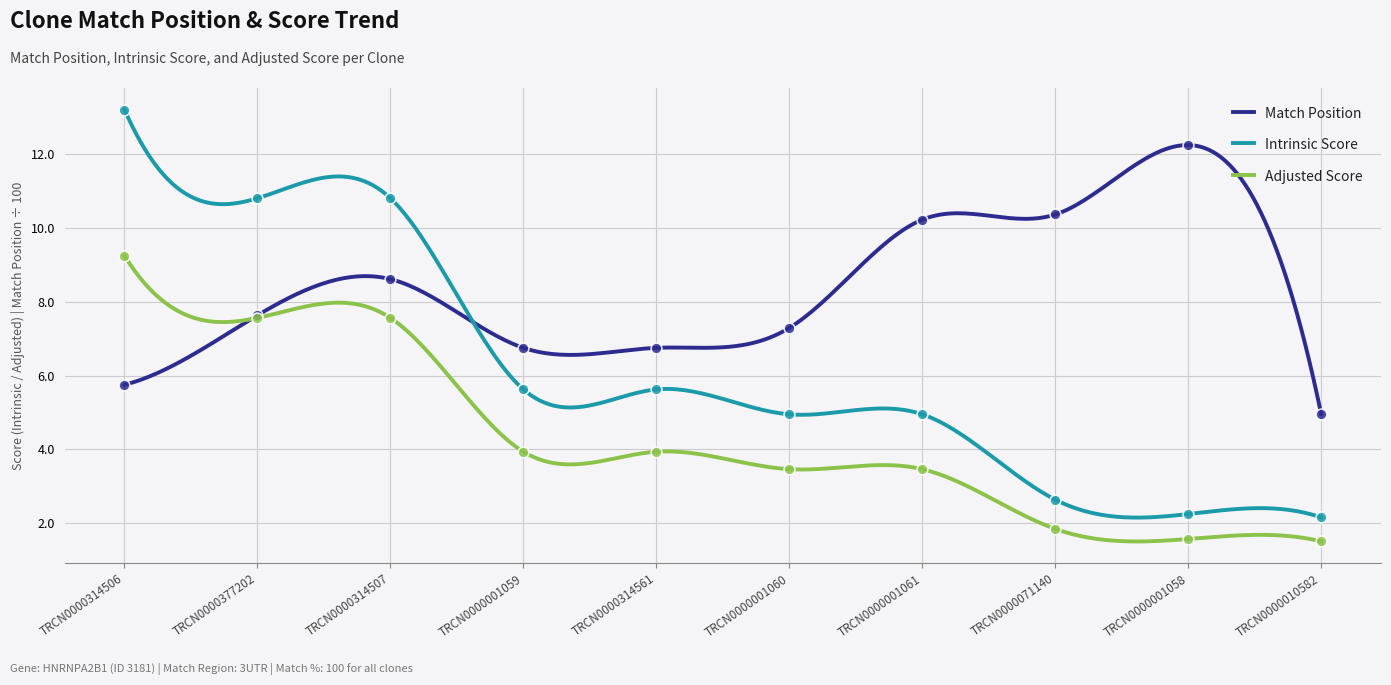

At how many categories does at least one series exceed 5?

9